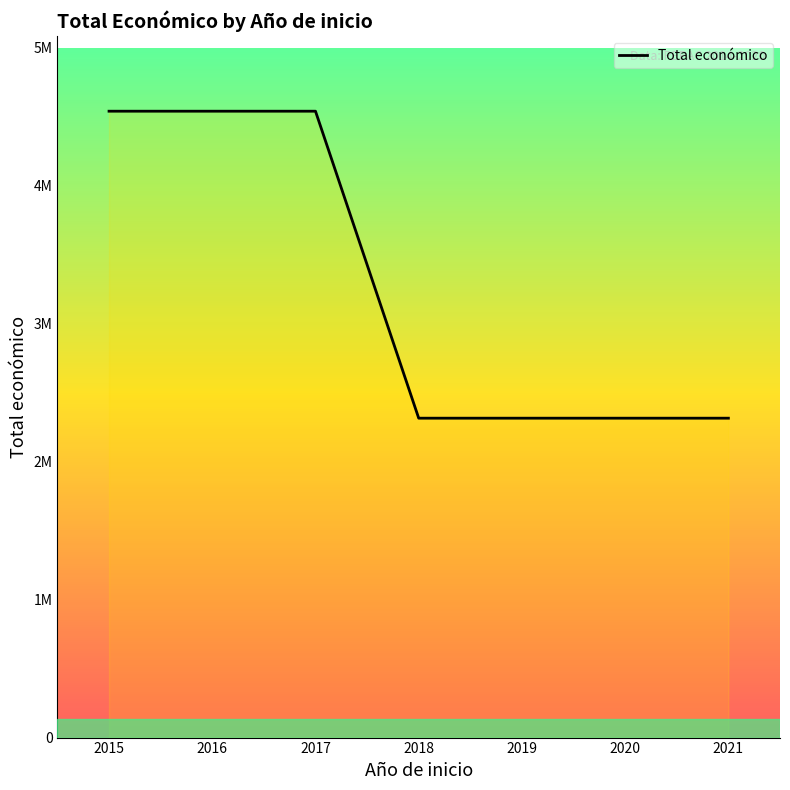

Is this an area chart (filled region under the line)?

Yes